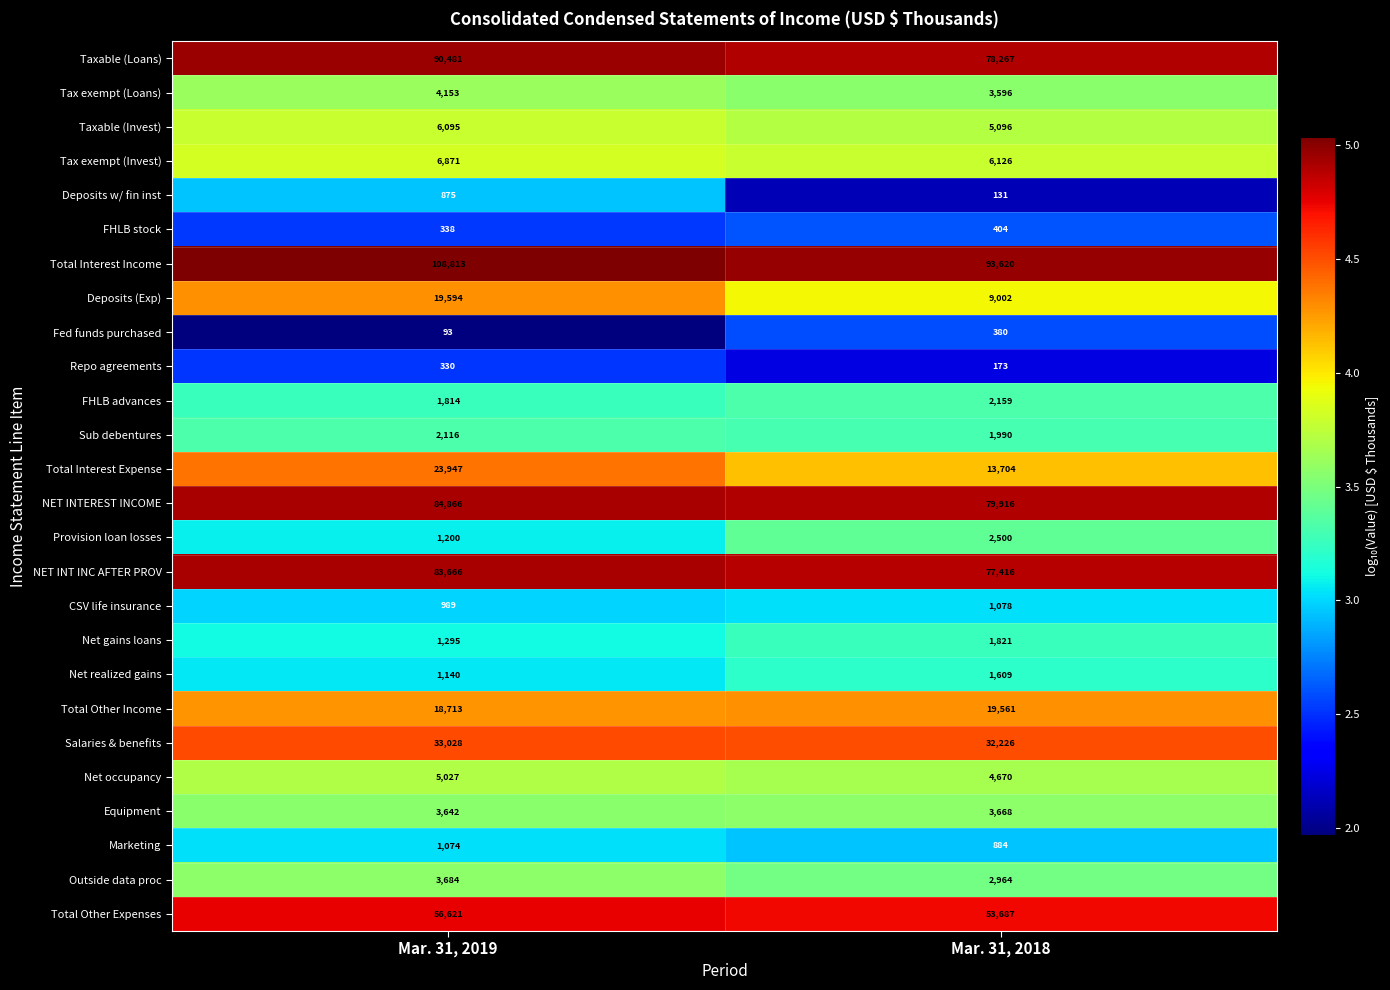

Which series has the largest total across all categories?

Total Interest Income